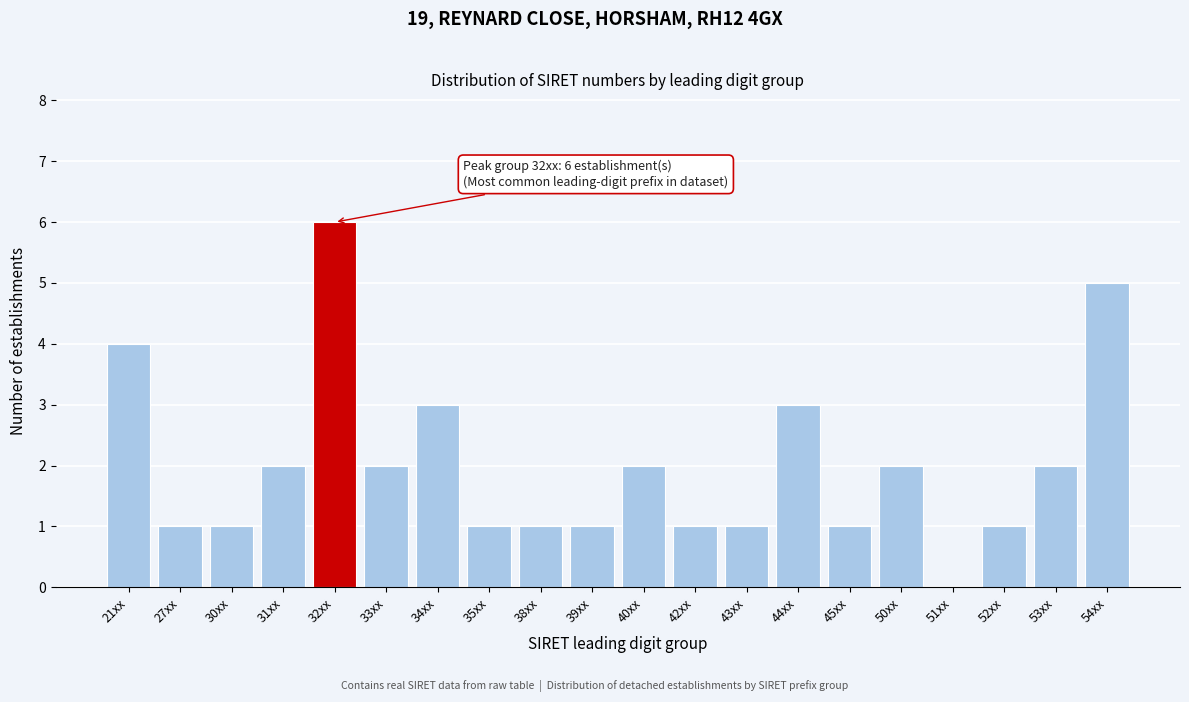

Reading right to left, what are all the values shown in this chart?

54xx=5	53xx=2	52xx=1	51xx=0	50xx=2	45xx=1	44xx=3	43xx=1	42xx=1	40xx=2	39xx=1	38xx=1	35xx=1	34xx=3	33xx=2	32xx=6	31xx=2	30xx=1	27xx=1	21xx=4